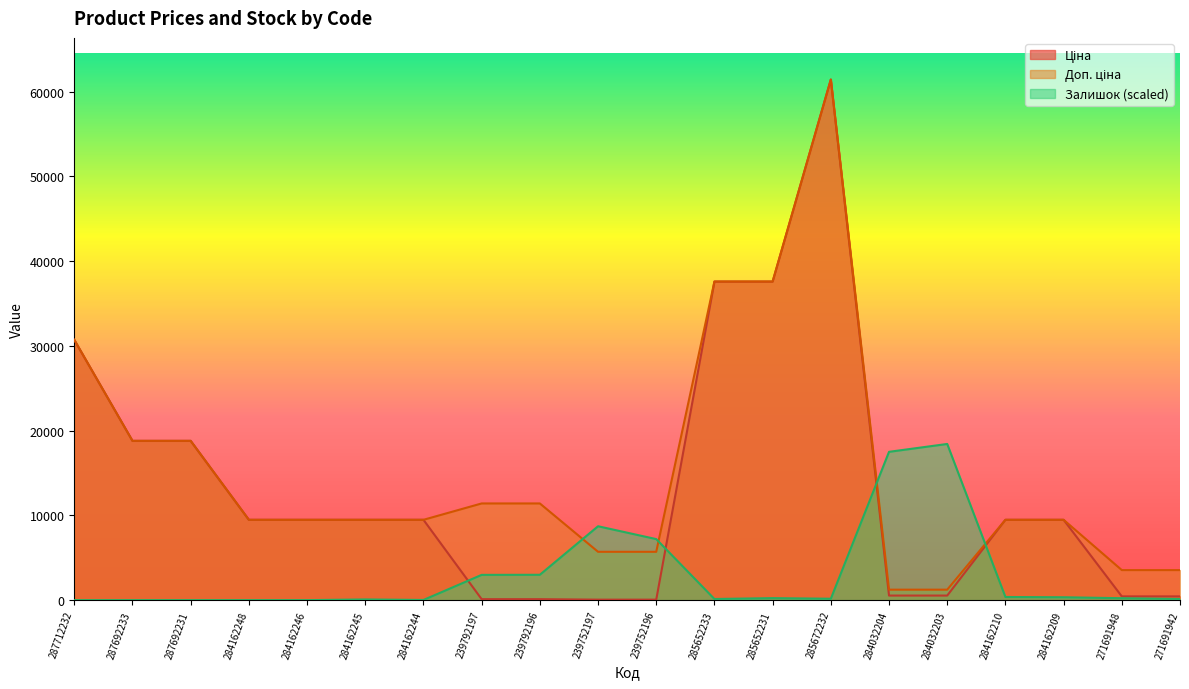

What is the greatest value displayed?

61434.3